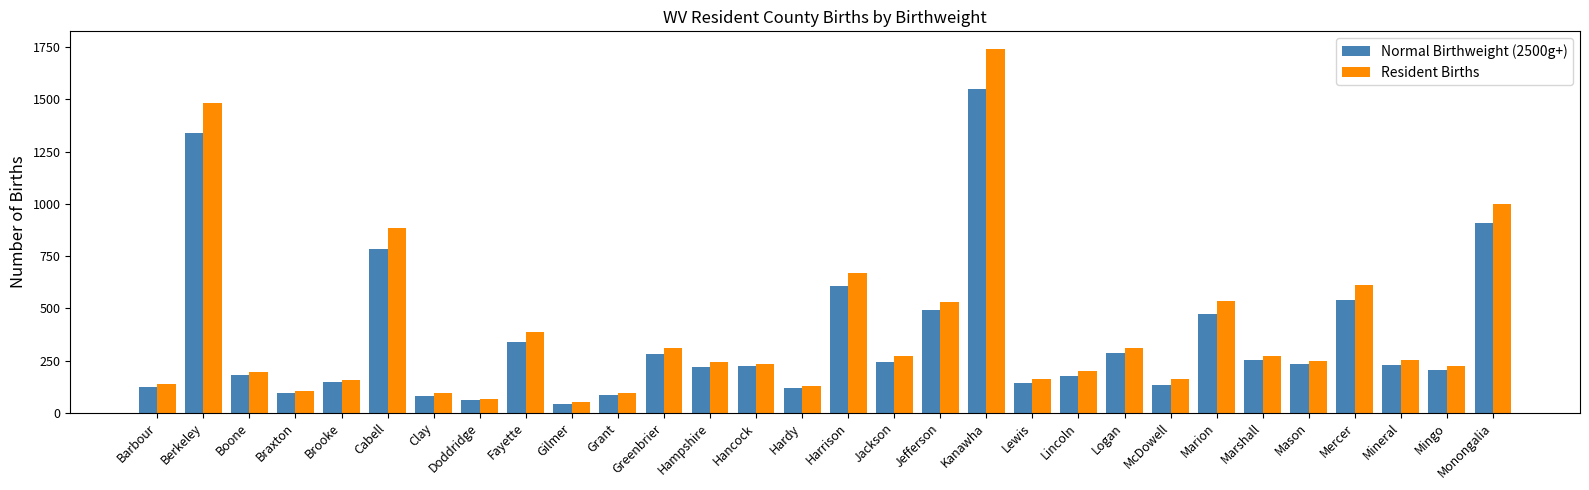

Where does the Resident Births series first go above 249?

Berkeley